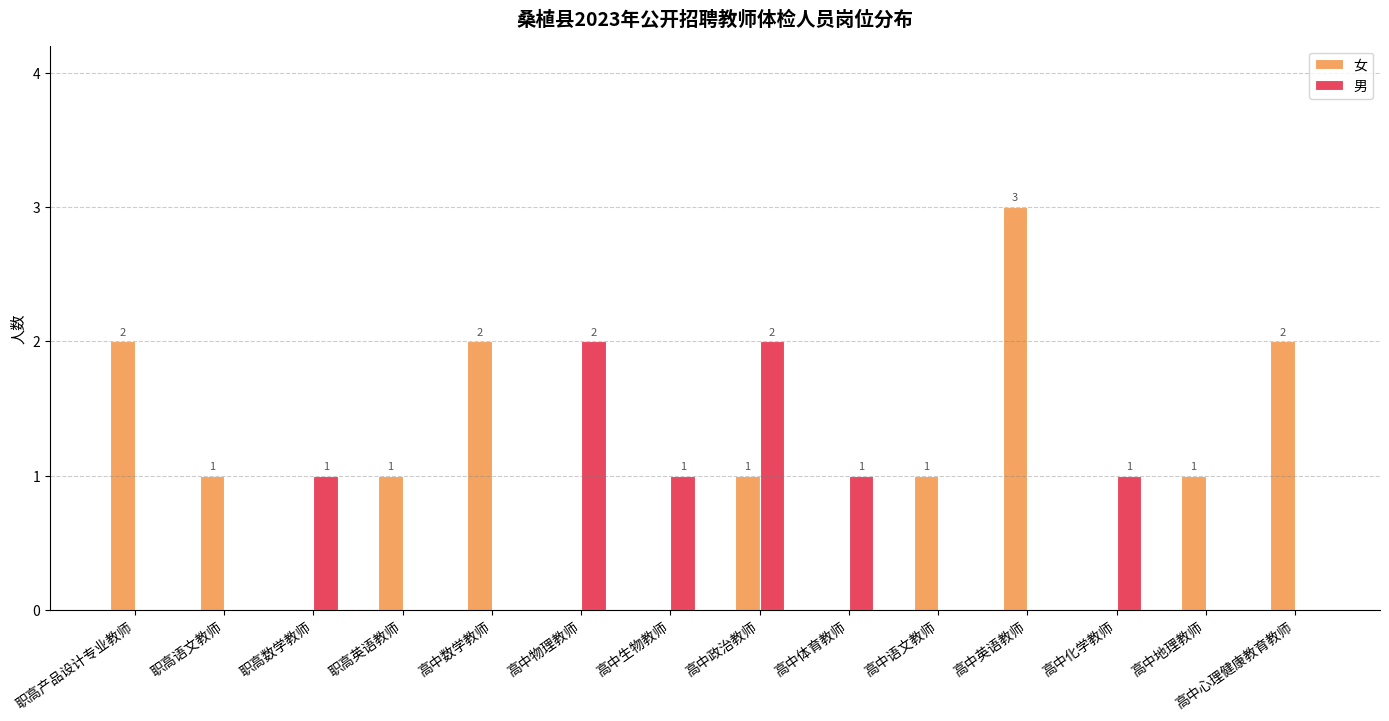

Are the bars horizontal?

No